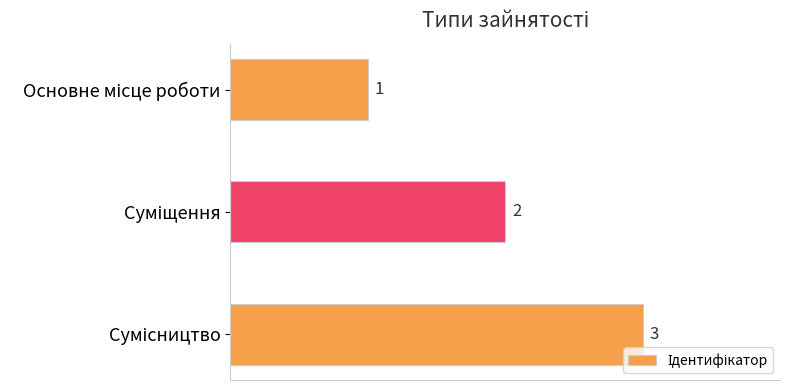

What is the maximum value shown in the chart?

3